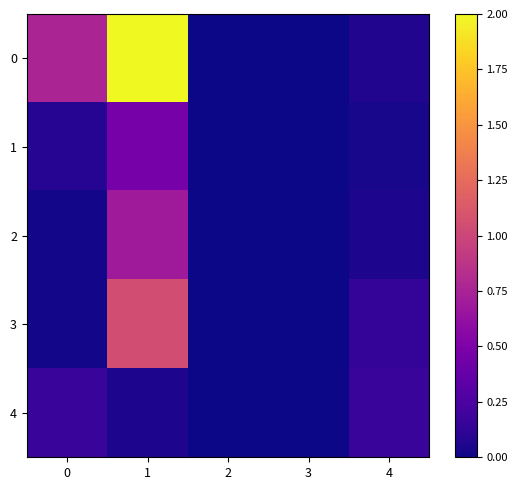

Which category has the highest value across all series?

1